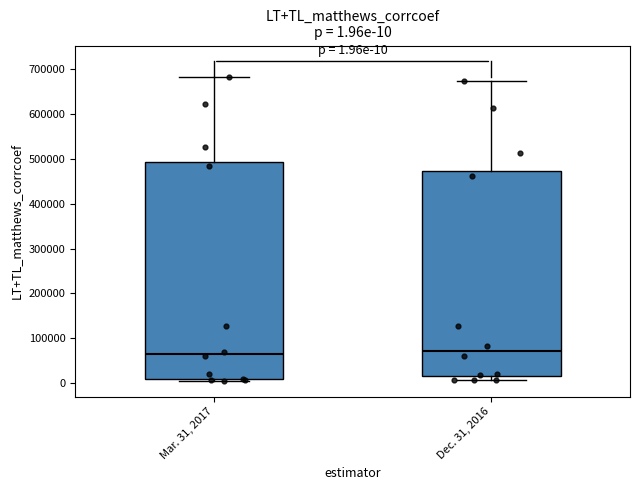

Comparing the boxes themselves (not the whiskers), which one is the tallest?

Mar. 31, 2017